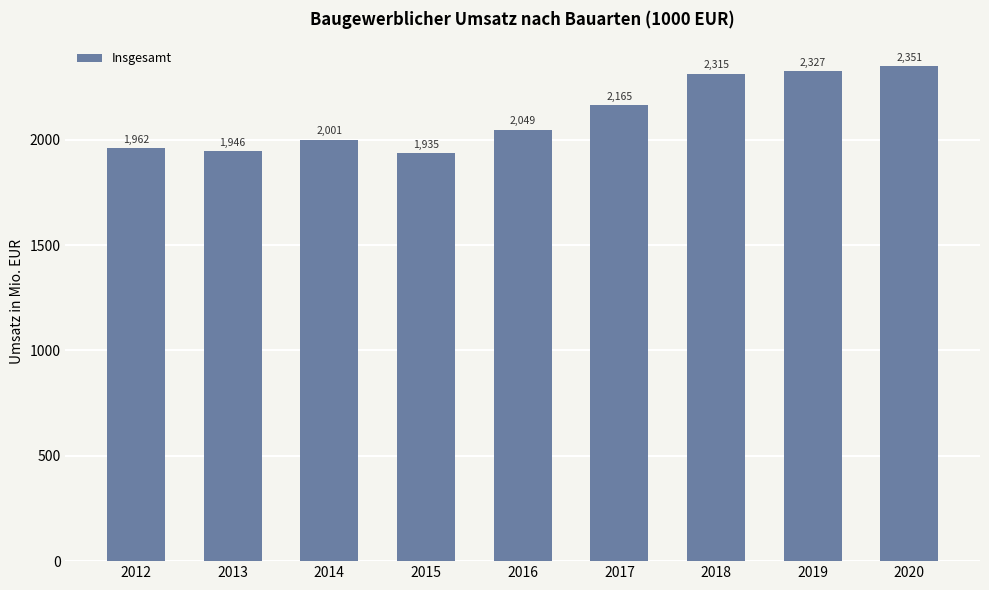

The chart shows a value of 2164.5 at 2017. True or false?

True